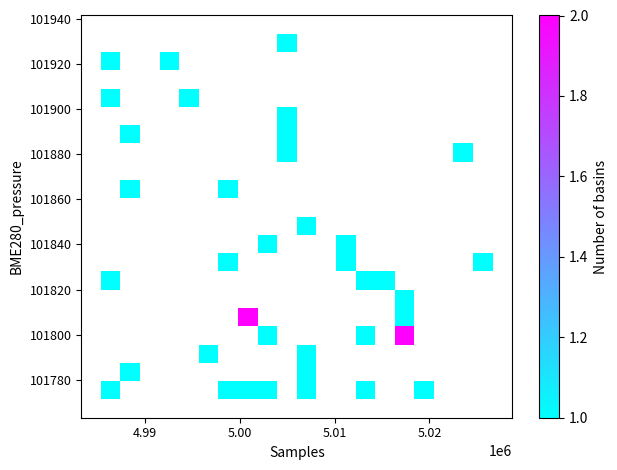

What Y value in the scatter plot is closest to 101852?

101847.2